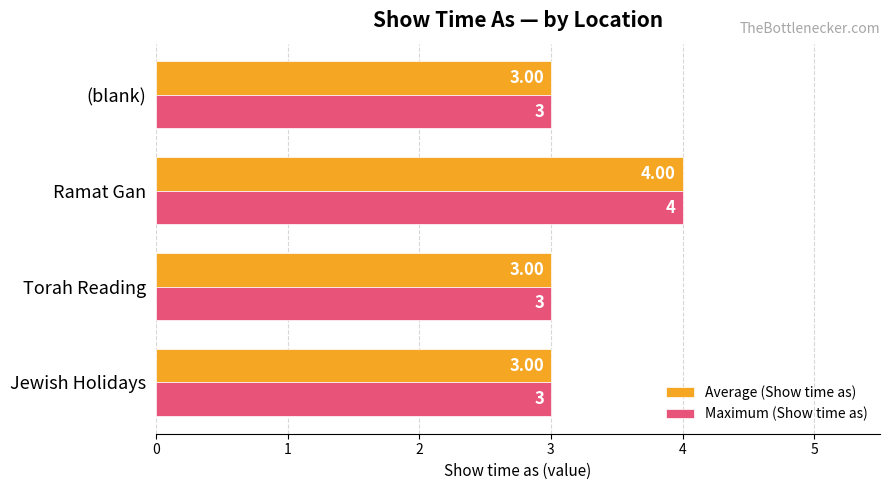

What is the sum of all Maximum (Show time as) values?

13